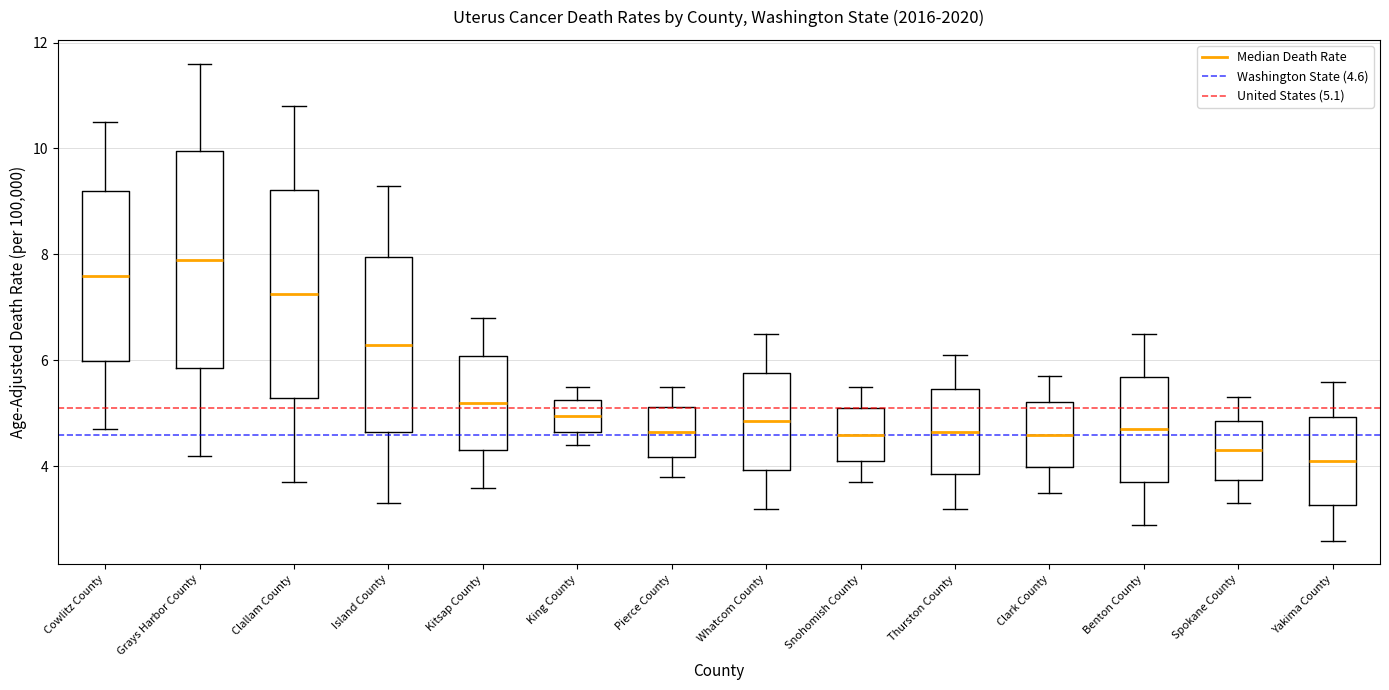

Reading left to right, read every box against the y-axis: the position of its median line, the range the box covers, and the ends of its whiskers. The values are not printed on the chart, so give them approximately, as read against the axis.

Cowlitz County: median 7.6, box 6.0 to 9.2, whiskers 4.8 to 10.6
Grays Harbor County: median 8.0, box 5.8 to 10.0, whiskers 4.2 to 11.6
Clallam County: median 7.2, box 5.2 to 9.2, whiskers 3.8 to 10.8
Island County: median 6.4, box 4.6 to 8.0, whiskers 3.4 to 9.4
Kitsap County: median 5.2, box 4.4 to 6.0, whiskers 3.6 to 6.8
King County: median 5.0, box 4.6 to 5.2, whiskers 4.4 to 5.6
Pierce County: median 4.6, box 4.2 to 5.2, whiskers 3.8 to 5.6
Whatcom County: median 4.8, box 4.0 to 5.8, whiskers 3.2 to 6.6
Snohomish County: median 4.6, box 4.2 to 5.0, whiskers 3.8 to 5.6
Thurston County: median 4.6, box 3.8 to 5.4, whiskers 3.2 to 6.2
Clark County: median 4.6, box 4.0 to 5.2, whiskers 3.6 to 5.8
Benton County: median 4.8, box 3.8 to 5.6, whiskers 3.0 to 6.6
Spokane County: median 4.4, box 3.8 to 4.8, whiskers 3.4 to 5.4
Yakima County: median 4.2, box 3.2 to 5.0, whiskers 2.6 to 5.6